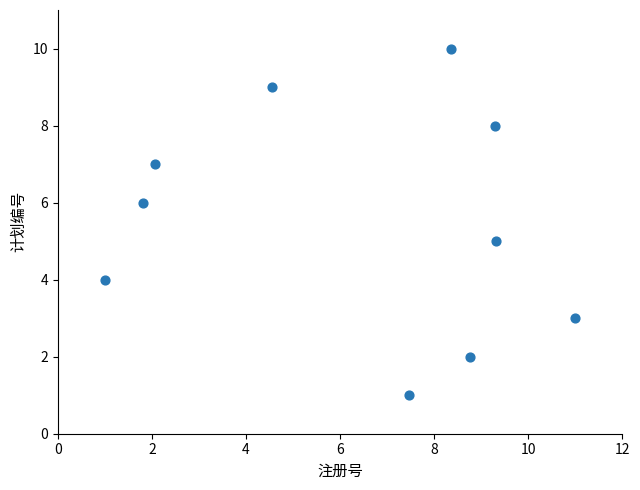

What is the average Y value?

6